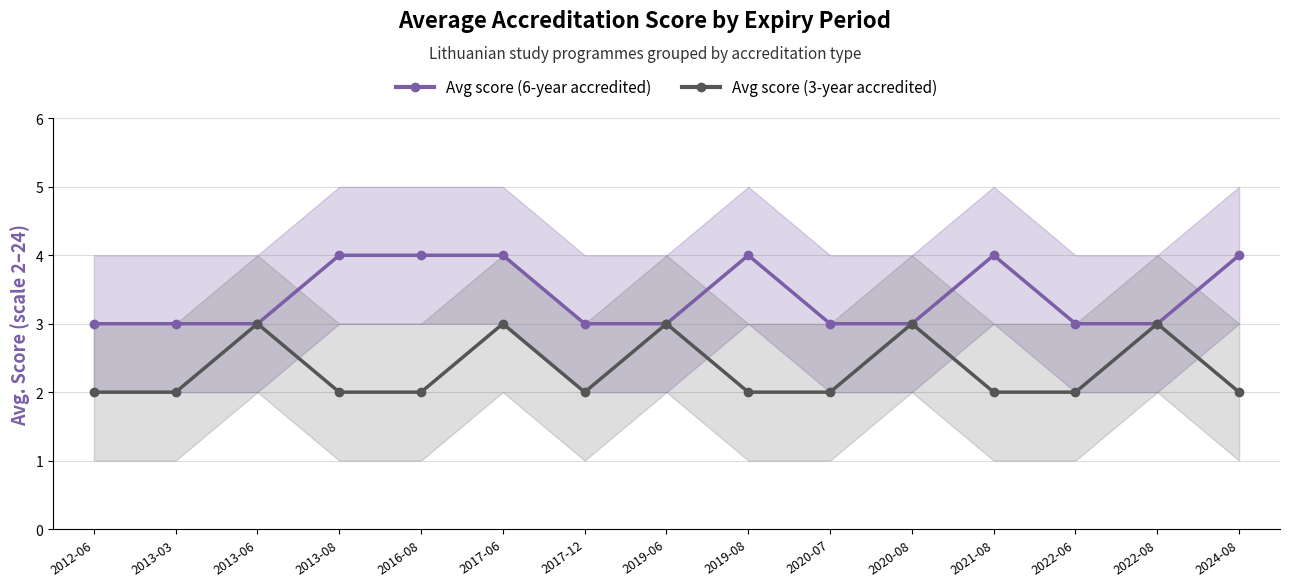

In Avg score (3-year accredited), how many points are lower than both neighbors (excluding endpoints)?

1